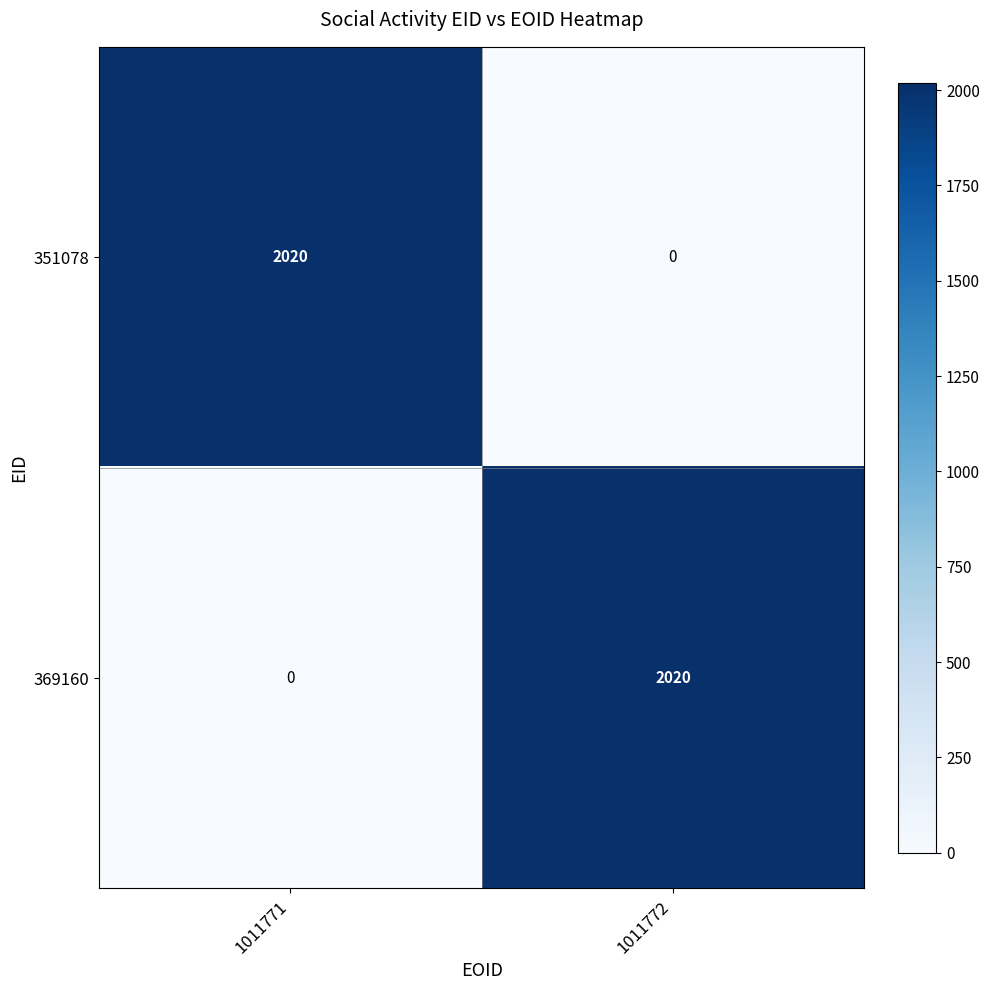

What is the total value across all series at 1011772?

2020